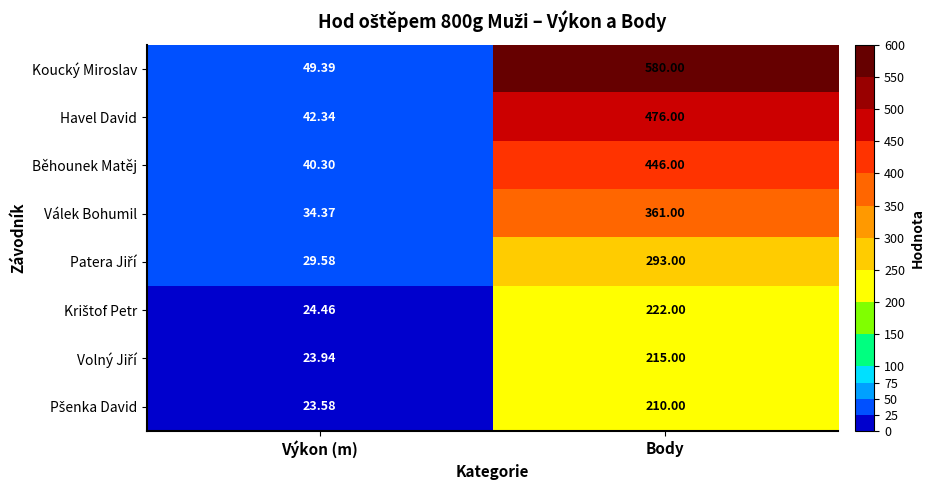

List the labels in order of Běhounek Matěj value, smallest first.

Výkon (m), Body